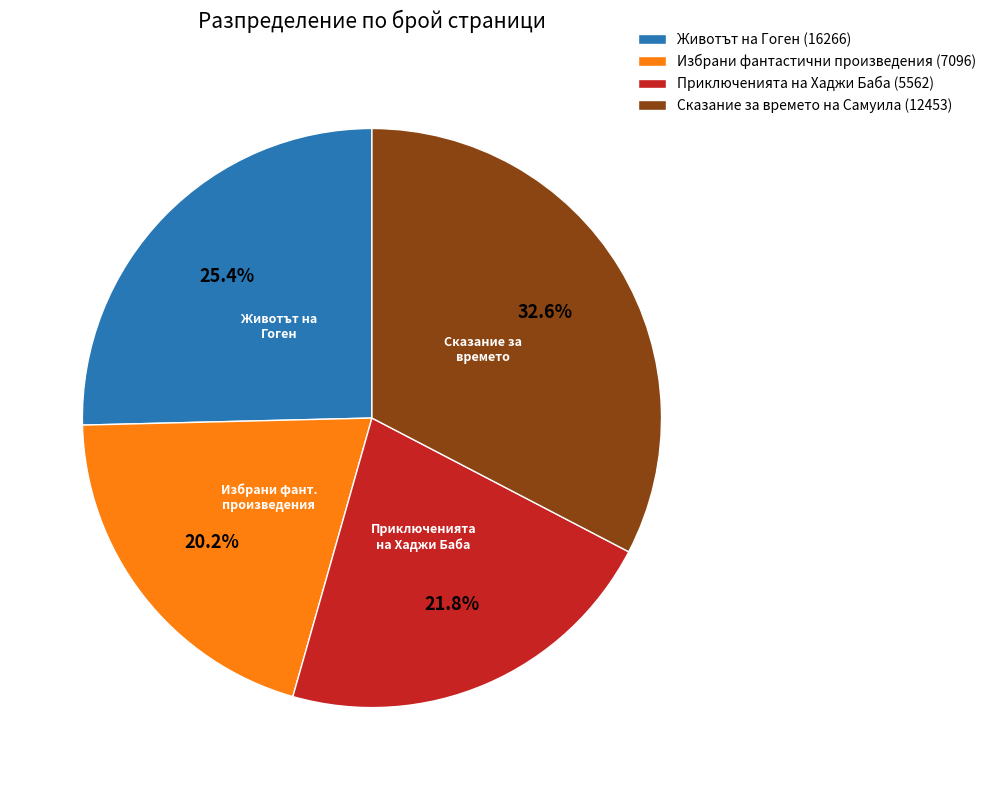

Does Приключенията на Хаджи Баба (5562) account for over 50% of the chart?

No